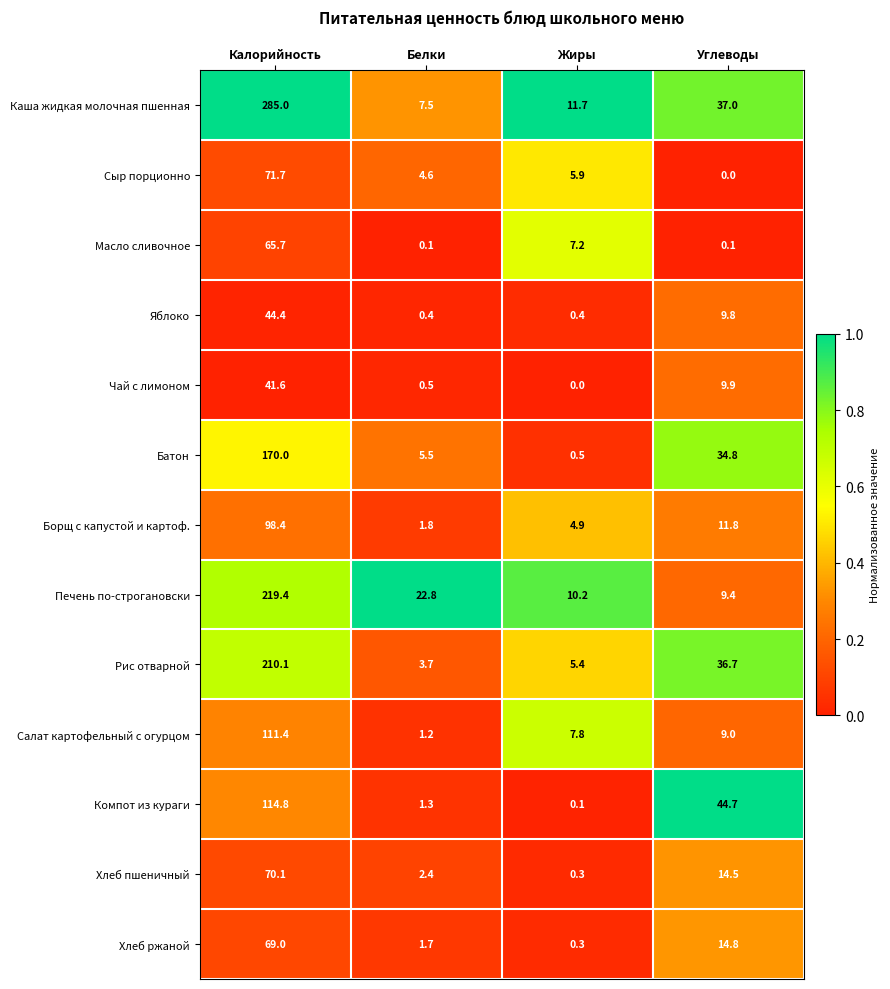

At which category does the chart reach its peak across all series?

Калорийность